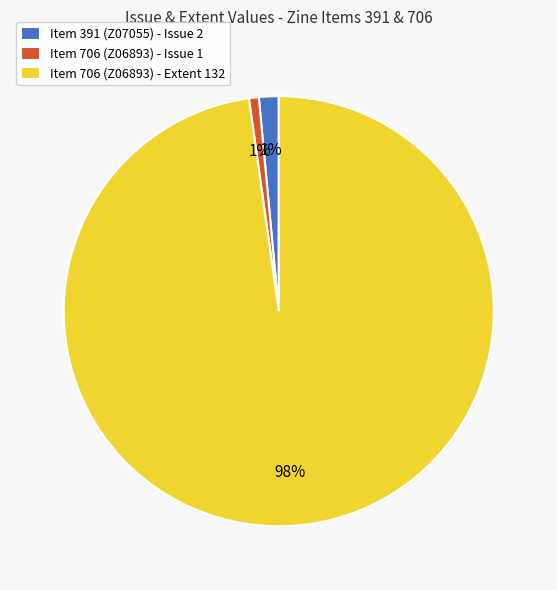

Is there any slice that represents more than half of the pie?

Yes